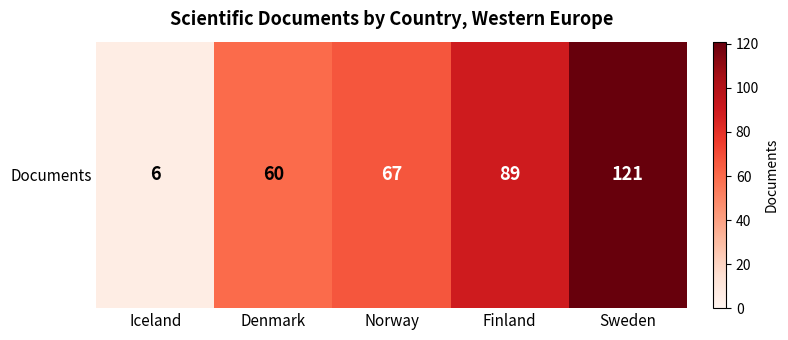

Reading right to left, transcribe all the data shown in this chart.

Sweden=121	Finland=89	Norway=67	Denmark=60	Iceland=6